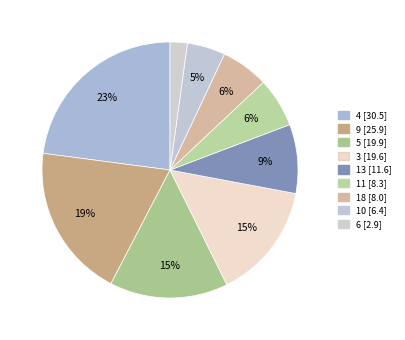

What is the largest slice in the pie chart?

4